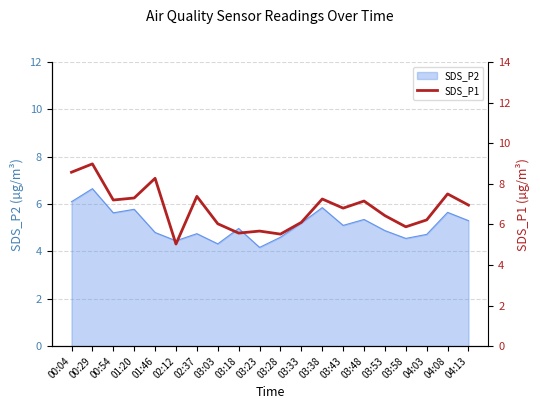

True or false: SDS_P2 has a value of 7.7 at 00:54.

False